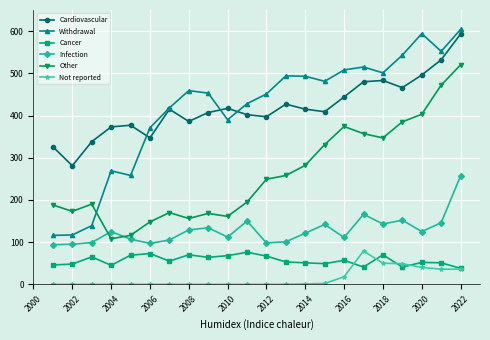

Which series has the largest range (max minus min)?

Withdrawal